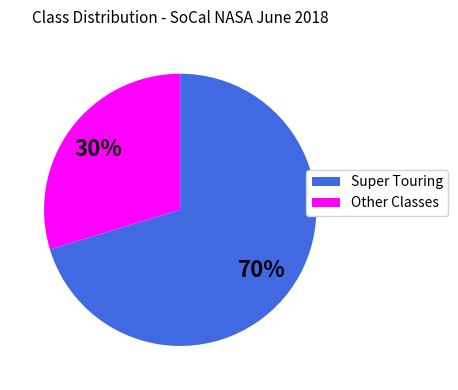

Is there a majority slice in this chart?

Yes